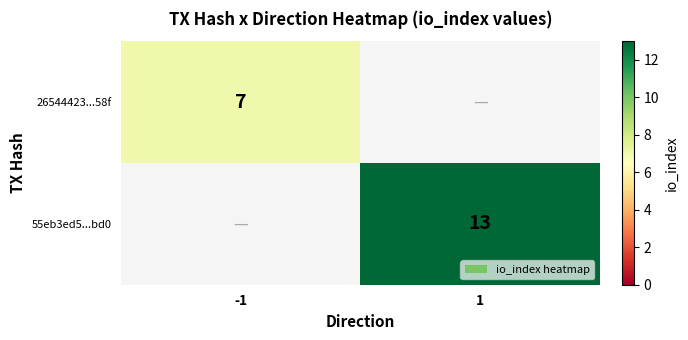

At which category is the sum across all series the highest?

1